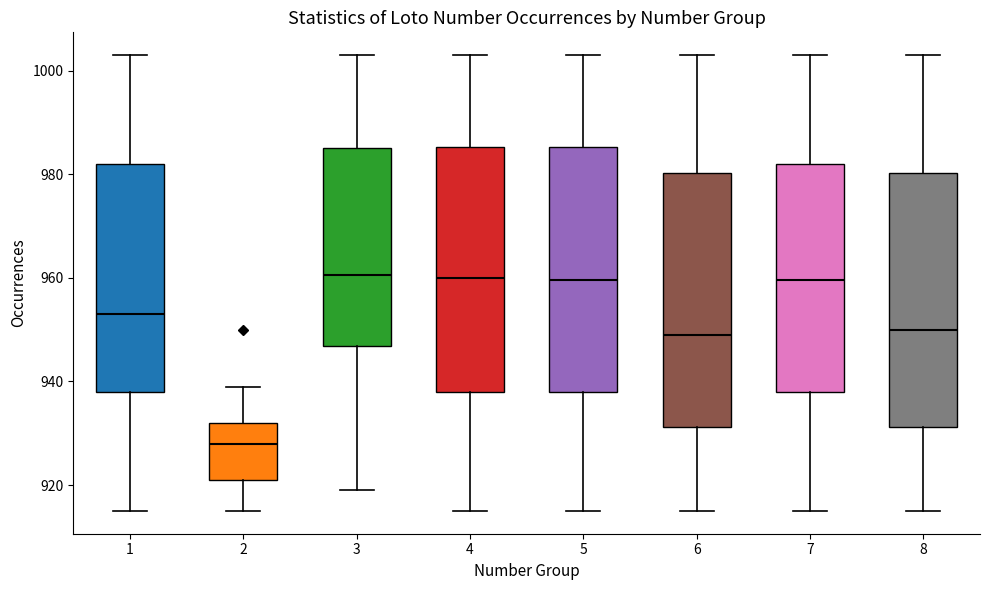

Reading left to right, read every box against the y-axis: the position of its median line, the range the box covers, and the ends of its whiskers. The values are not printed on the chart, so give them approximately, as read against the axis.

1: median 954, box 938 to 982, whiskers 916 to 1004
2: median 928, box 922 to 932, whiskers 916 to 940
3: median 960, box 946 to 986, whiskers 920 to 1004
4: median 960, box 938 to 986, whiskers 916 to 1004
5: median 960, box 938 to 986, whiskers 916 to 1004
6: median 950, box 932 to 980, whiskers 916 to 1004
7: median 960, box 938 to 982, whiskers 916 to 1004
8: median 950, box 932 to 980, whiskers 916 to 1004